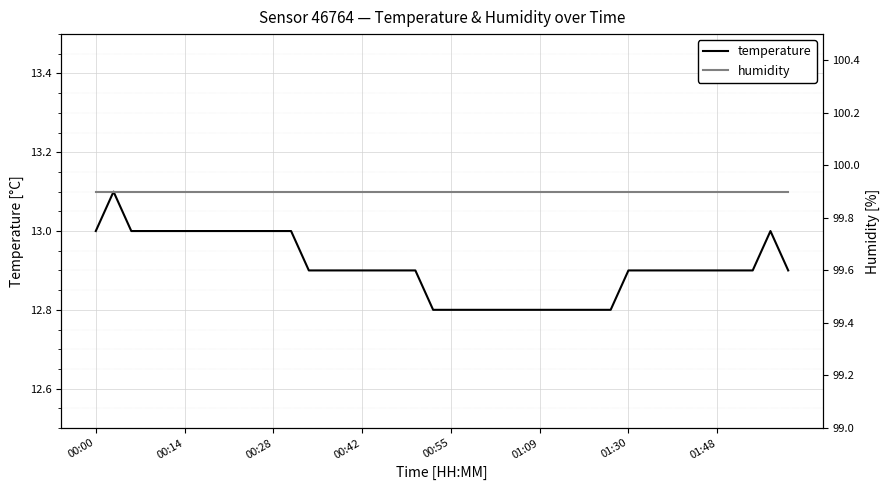

True or false: humidity and temperature intersect in this chart.

False